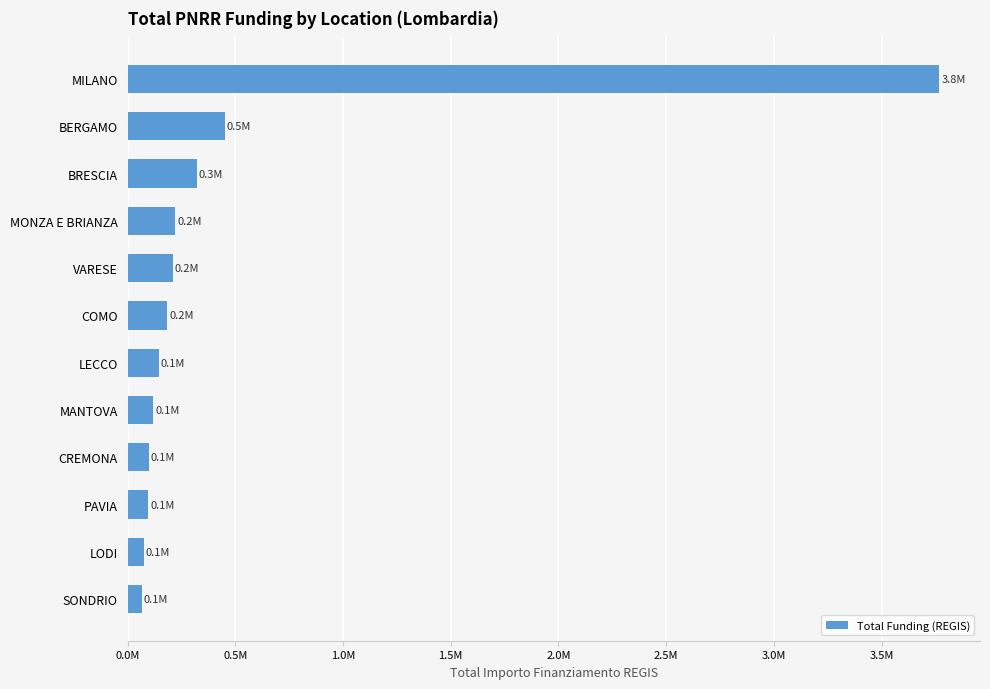

What is the difference between the maximum and minimum values?

3703186